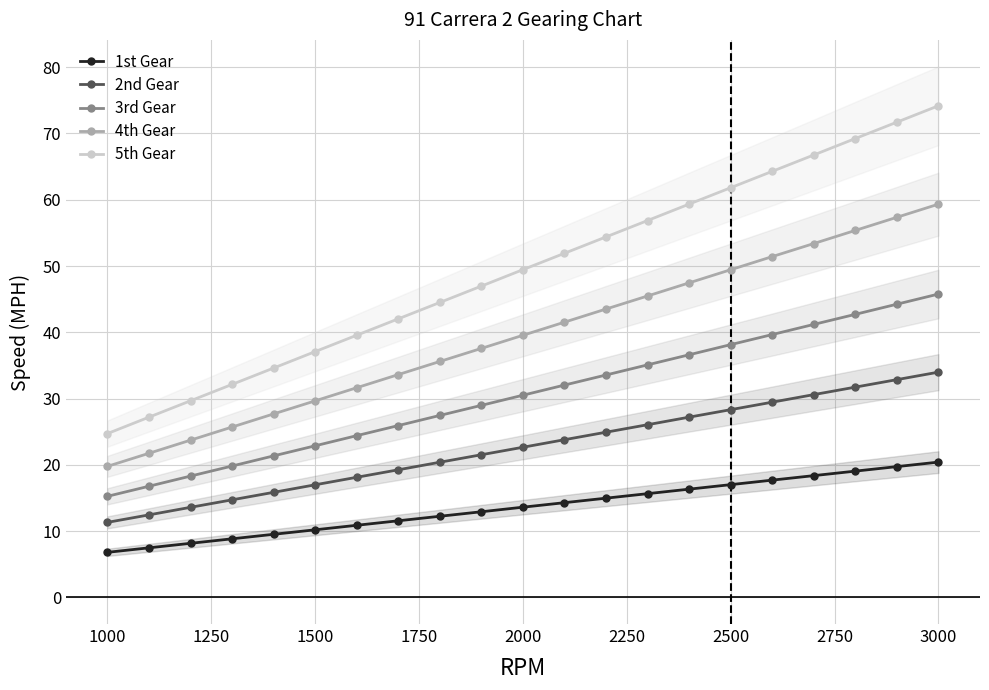

What are all the series names shown in the legend?

1st Gear, 2nd Gear, 3rd Gear, 4th Gear, 5th Gear